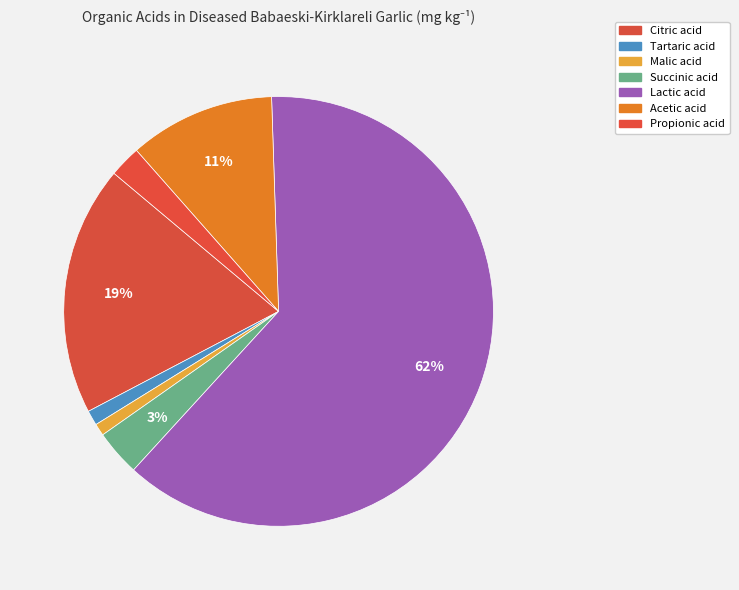

How many slices are in this pie chart?

7